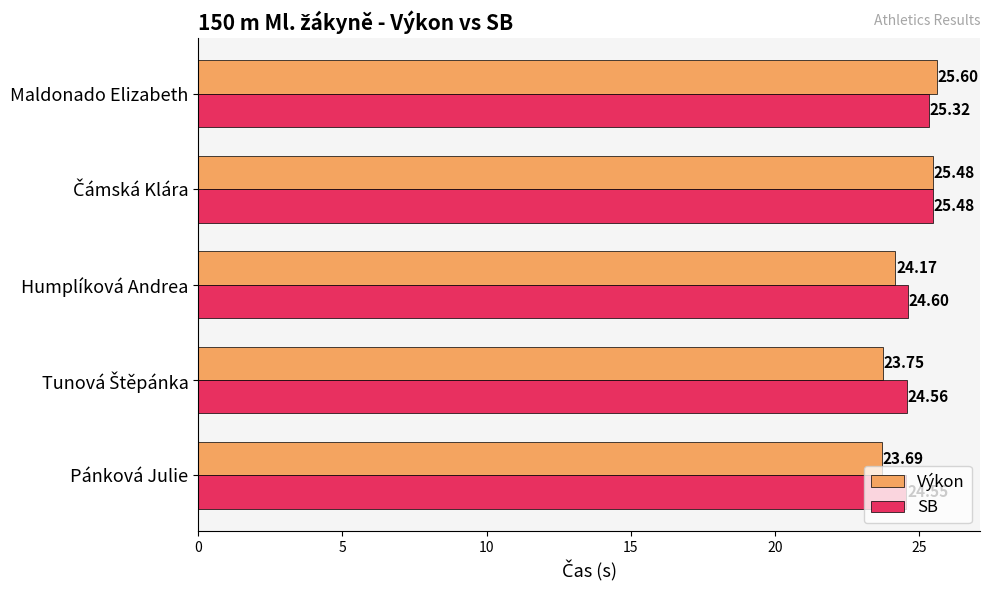

Which series has the largest range (max minus min)?

Výkon